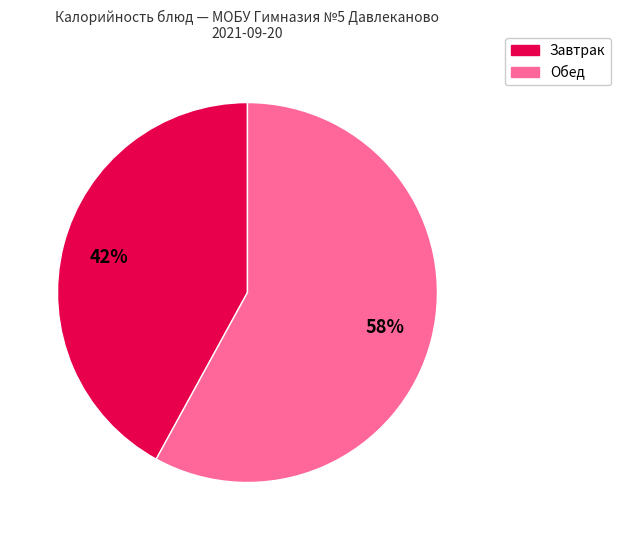

Does any single category account for the majority?

Yes